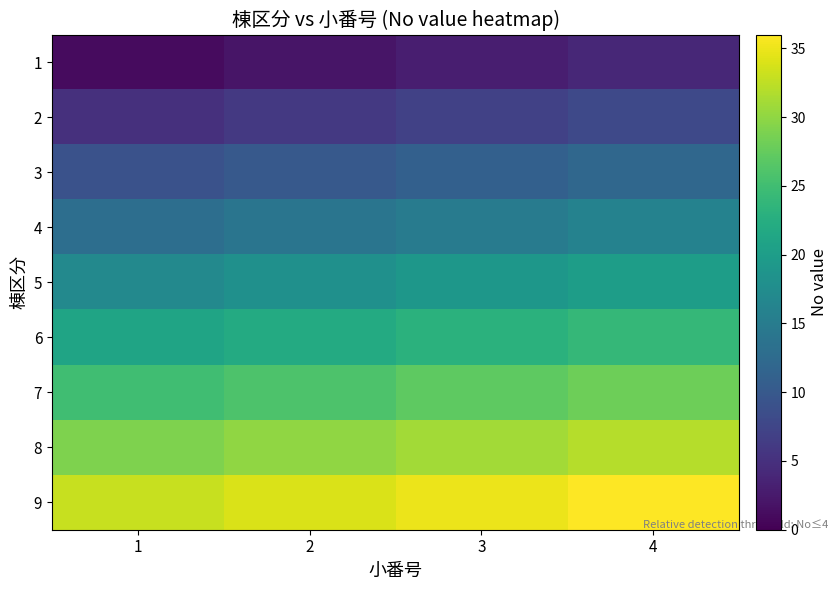

Which category has the highest value across all series?

4